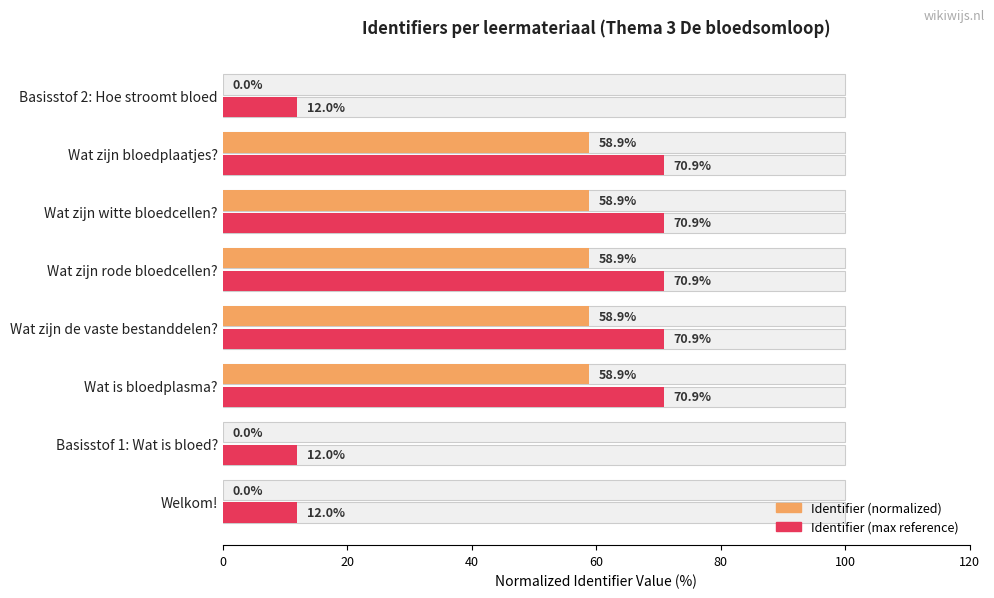

Where is Identifier (normalized) nearest to the value 29?

Basisstof 2: Hoe stroomt bloed